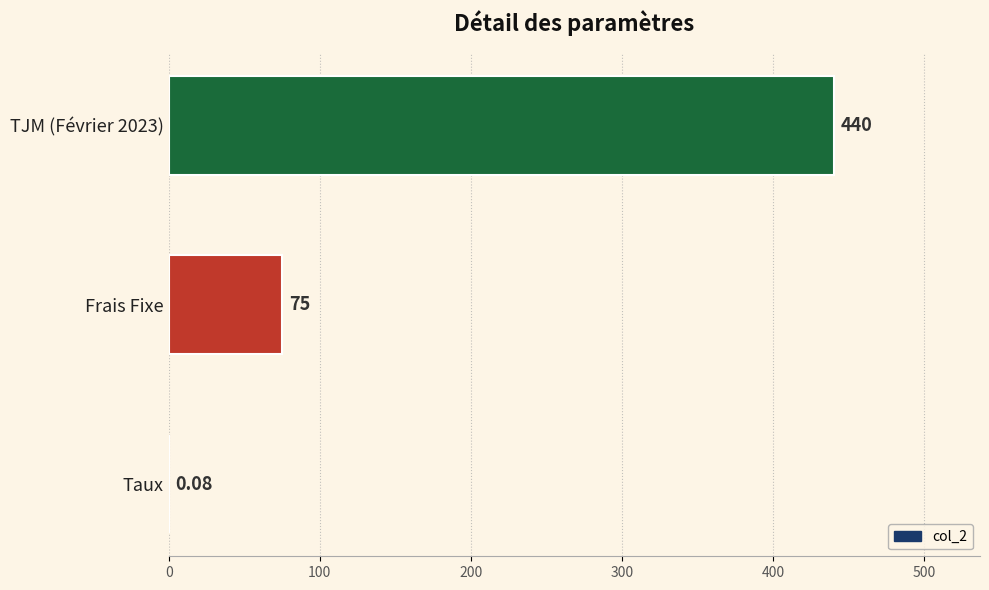

Are the bars horizontal?

Yes